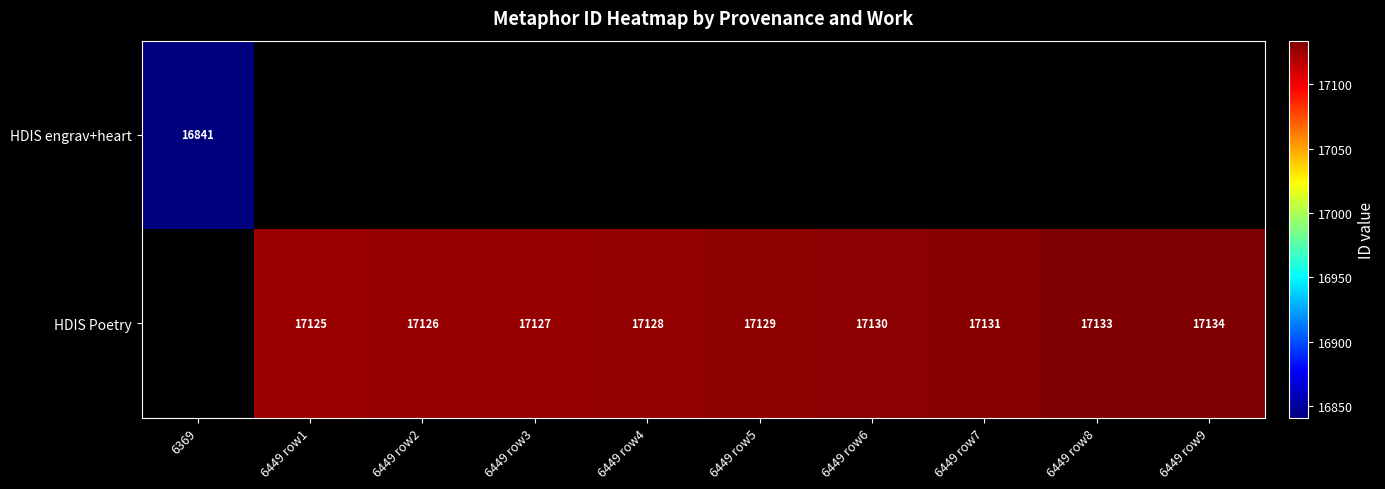

How many series are shown in this chart?

2